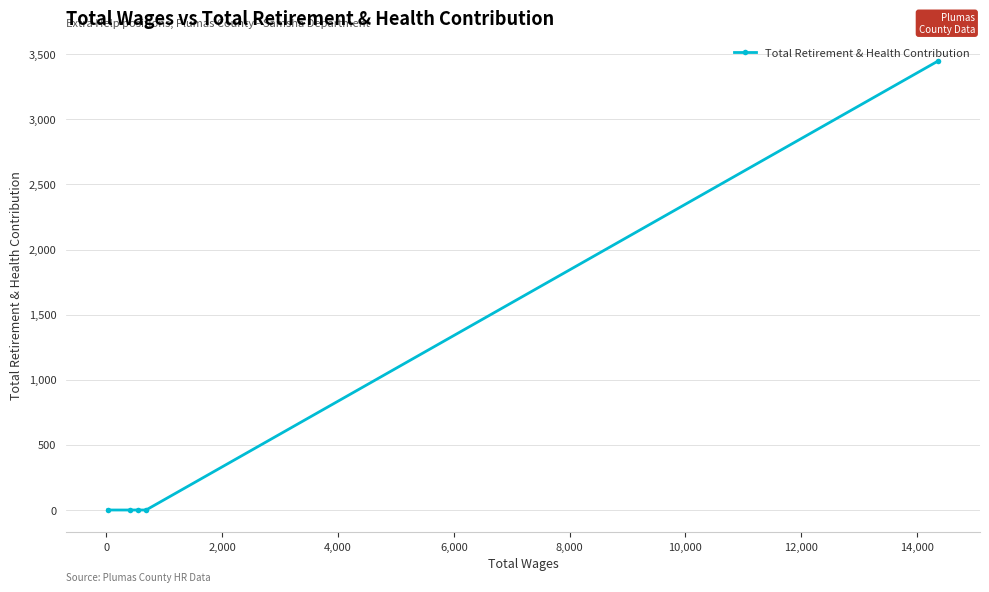

What is the maximum value shown in the chart?

3450